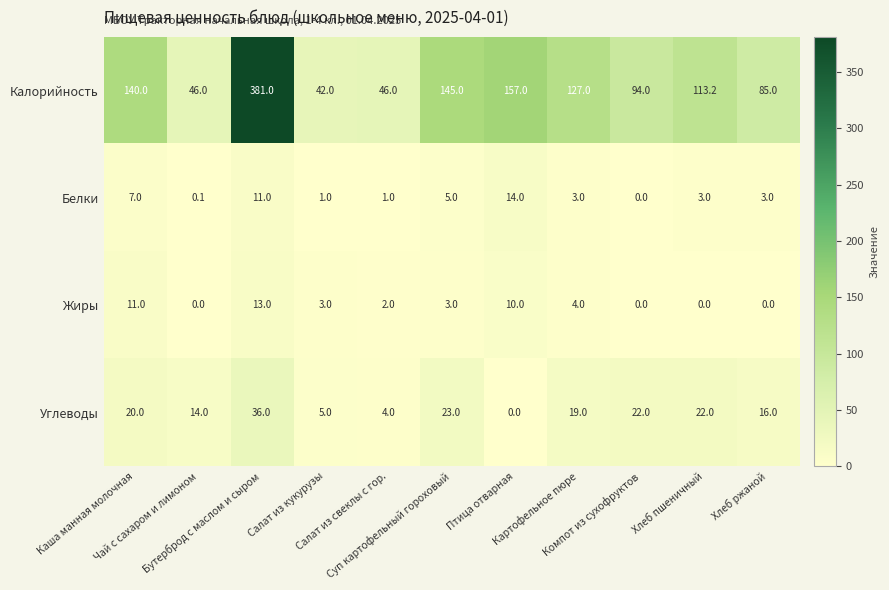

List the series in order of their peak value, lowest first.

Жиры, Белки, Углеводы, Калорийность